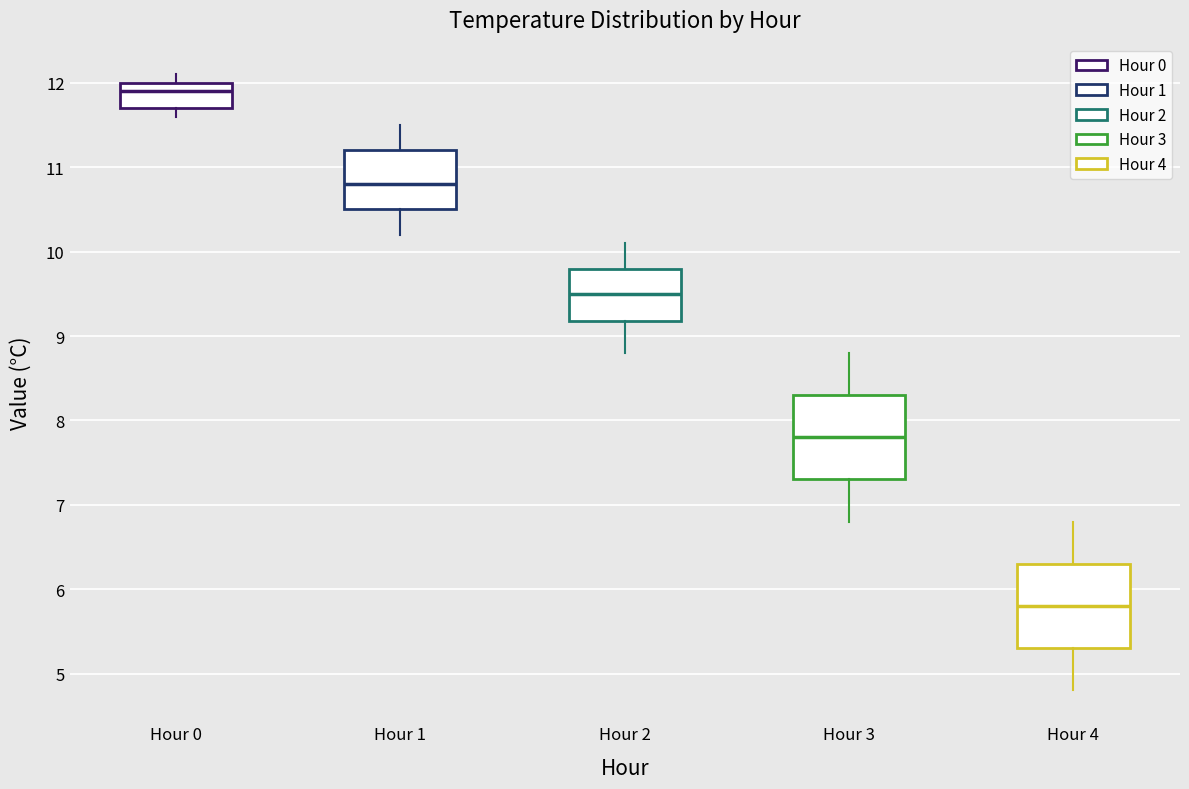

Which box's median line is the lowest?

Hour 4